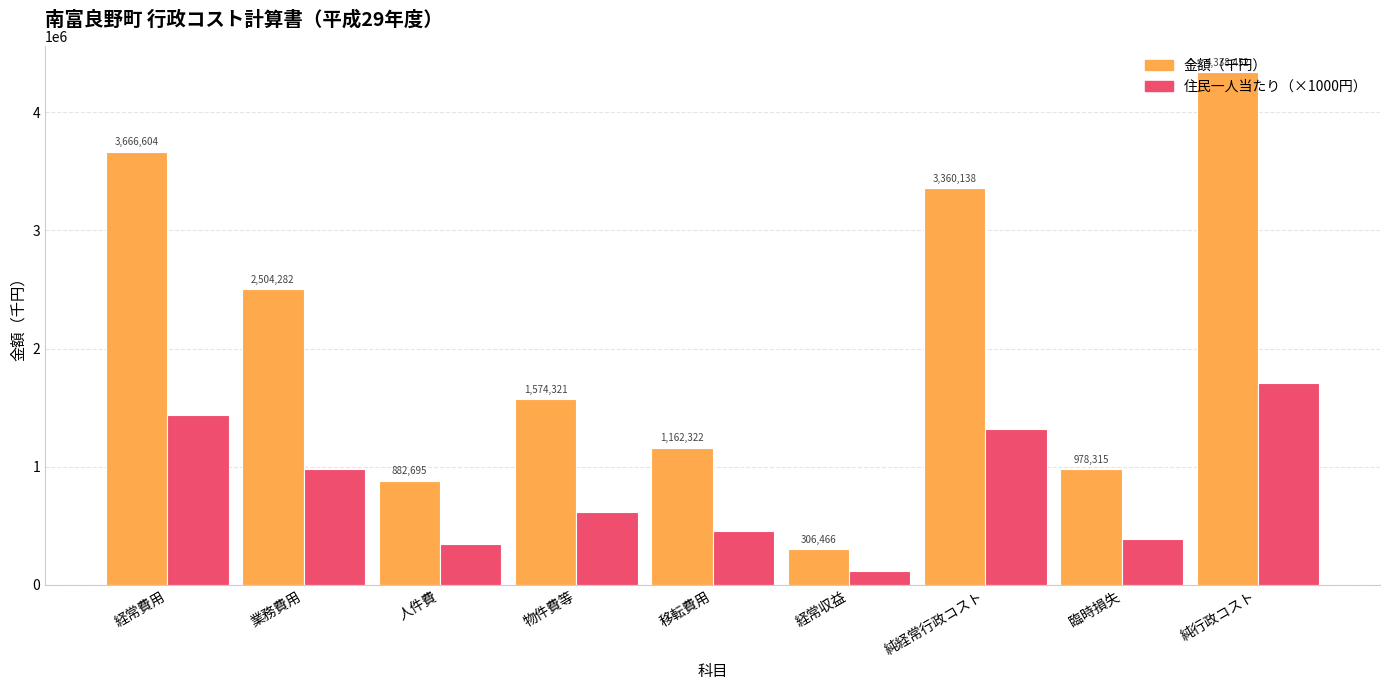

At which category is the sum across all series the highest?

純行政コスト